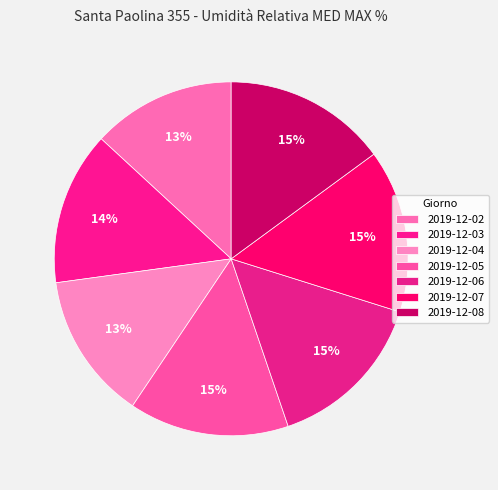

Count the number of slices in the pie.

7